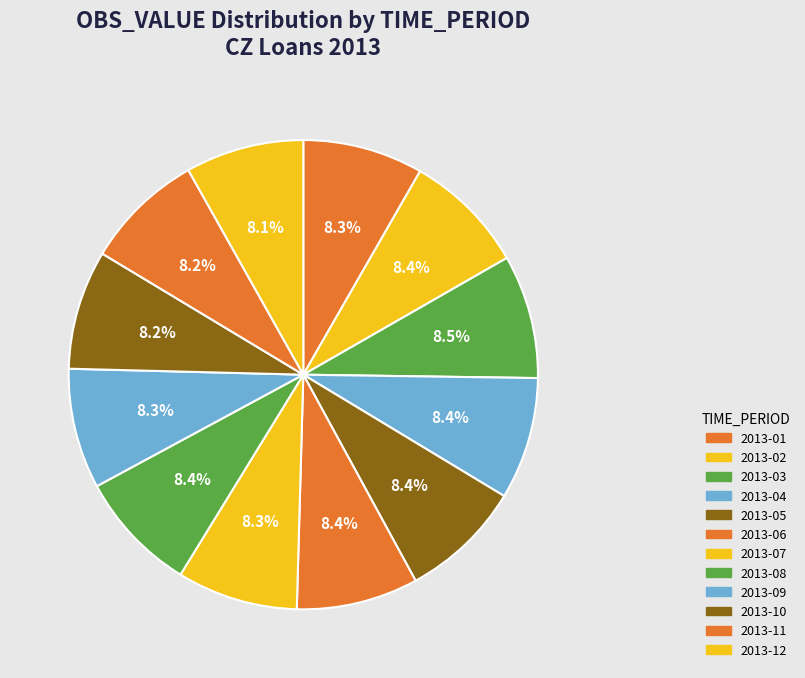

What percentage is the 2013-07 slice, to the nearest percent?

8%